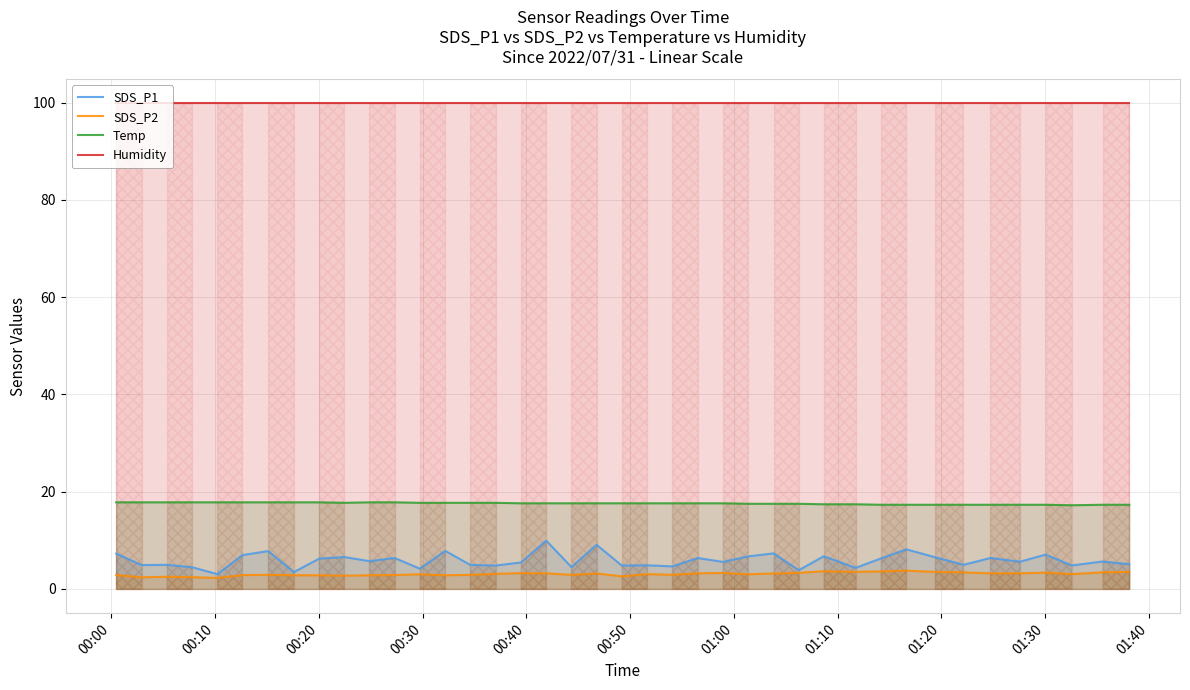

Rank the series by their maximum value, from lowest to highest.

SDS_P2, SDS_P1, Temp, Humidity